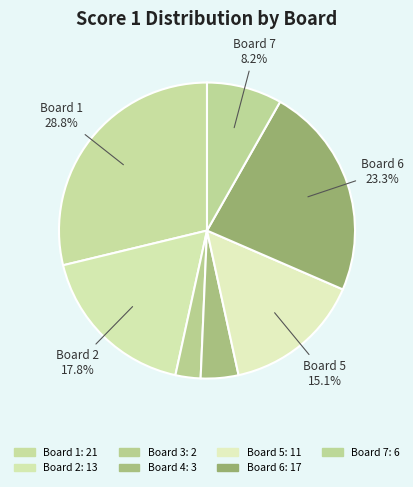

The Board 4 slice represents 13% of the pie. True or false?

False